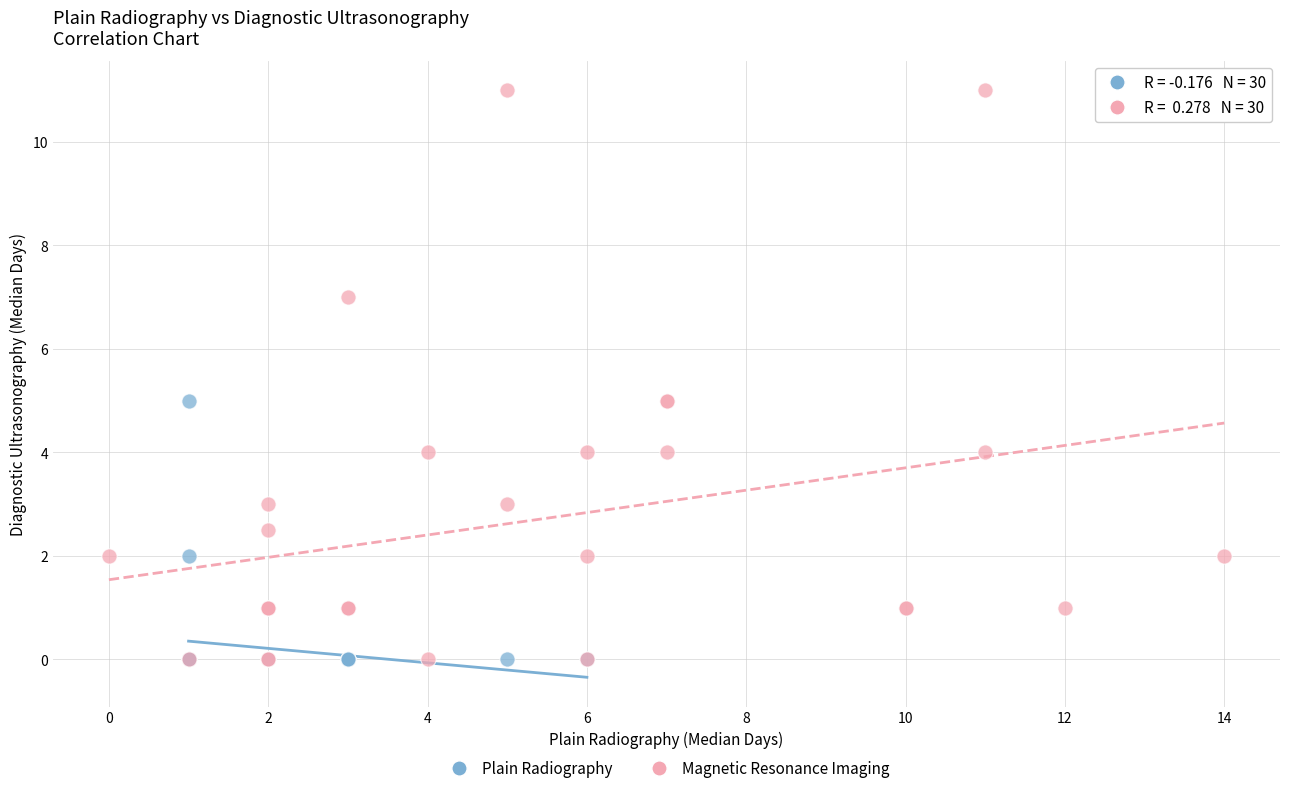

Which series reaches the maximum Y coordinate?

Magnetic Resonance Imaging